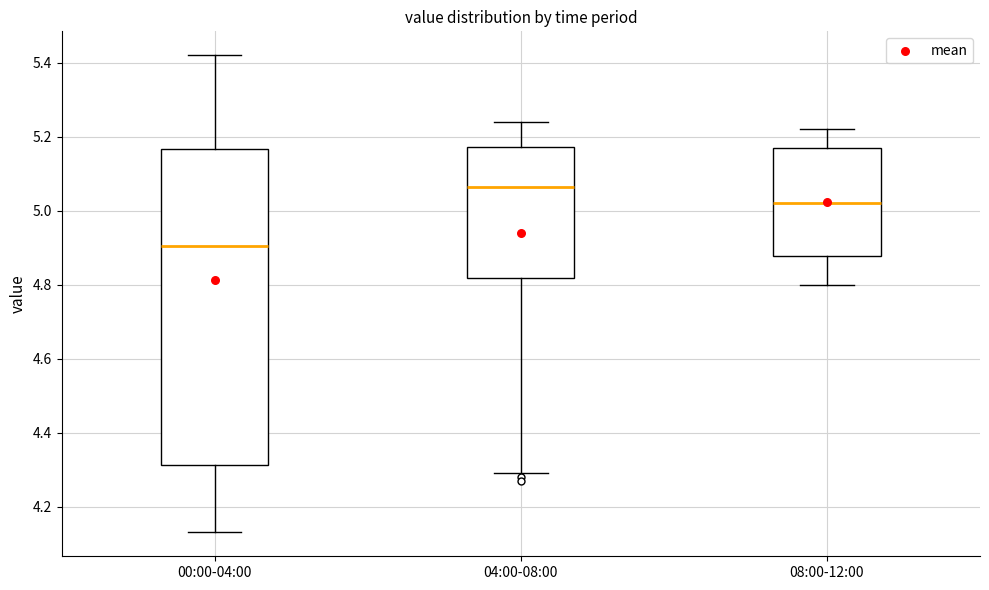

Which box is the tallest, from its lower edge to its upper edge?

00:00-04:00